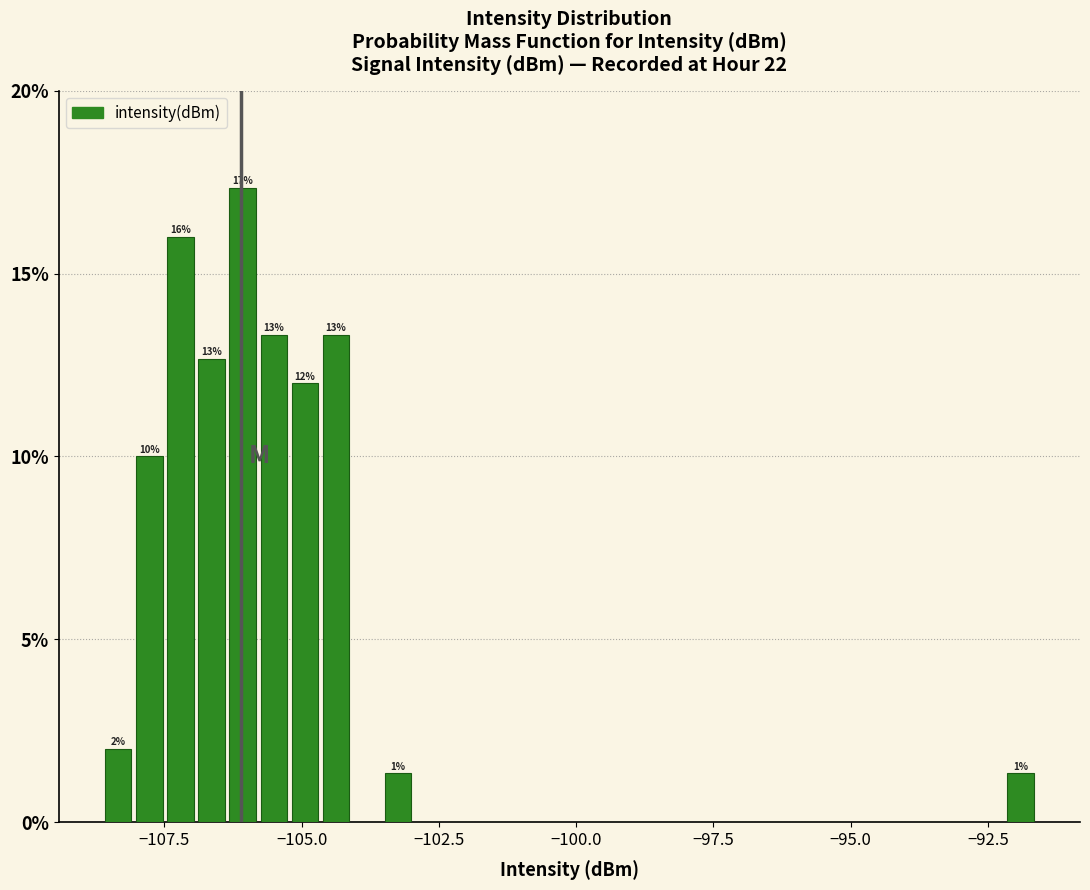

Read against the x-axis, roughly where is the centre of the tallest bar?

-106.0